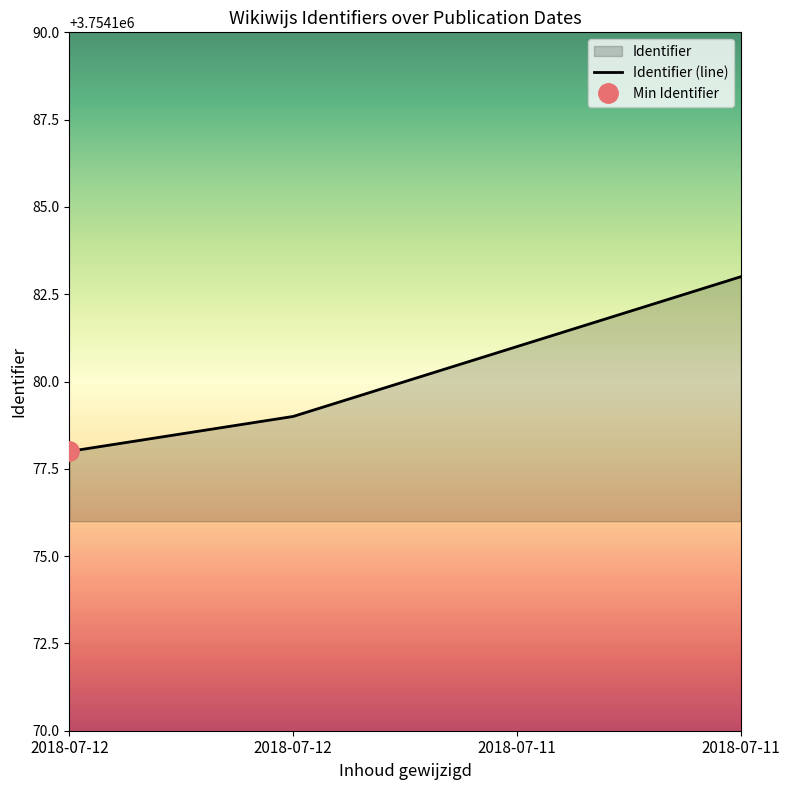

Reading left to right, extract all data points from this chart.

2018-07-12=3754178	2018-07-12=3754179	2018-07-11=3754181	2018-07-11=3754183